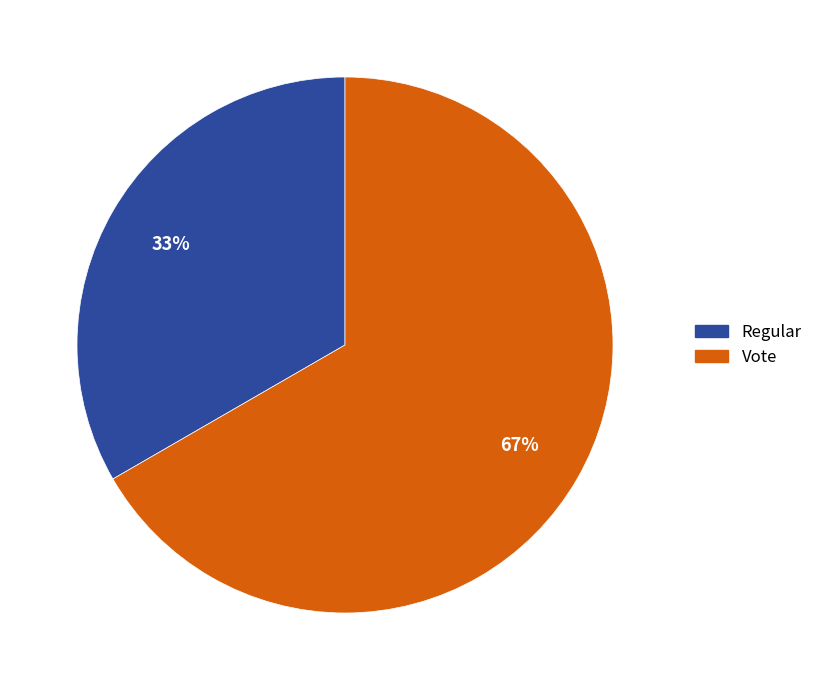

Count the number of slices in the pie.

2